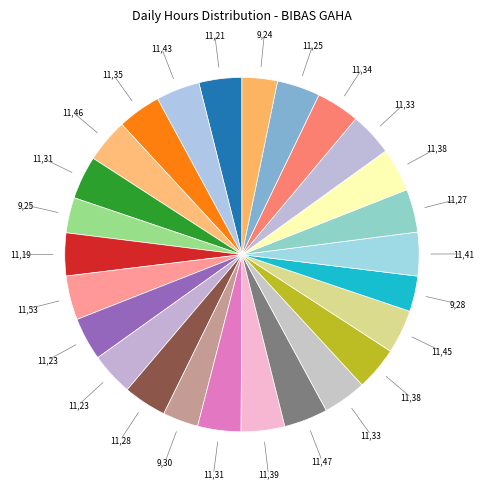

To the nearest percent, what is the difference between the largest and smallest slice percentages?

1%